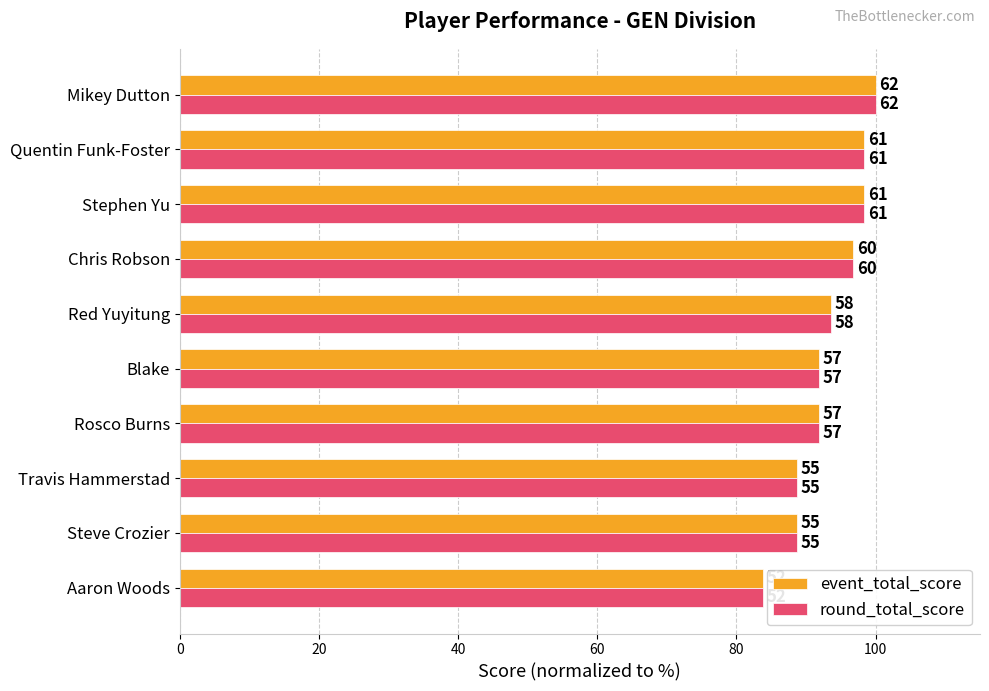

Which series has the largest range (max minus min)?

event_total_score